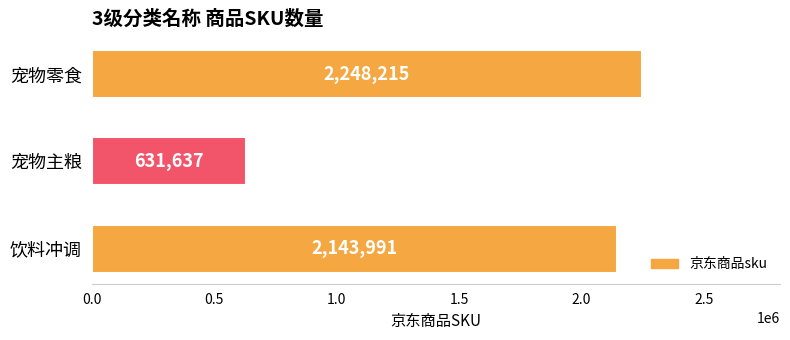

List the labels in order of value, smallest first.

宠物主粮, 饮料冲调, 宠物零食